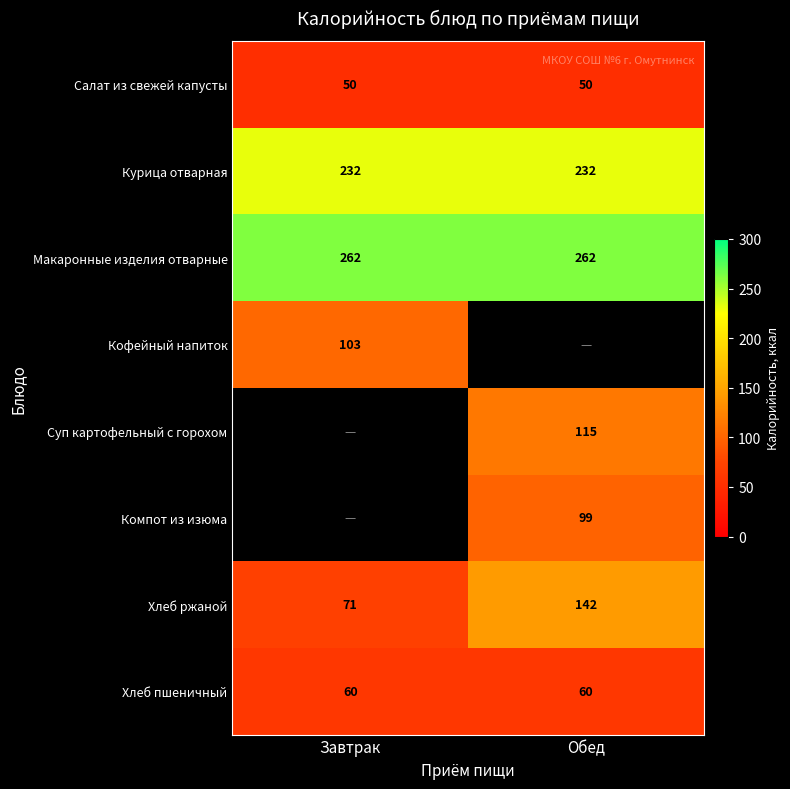

Which category has the highest value across all series?

Завтрак